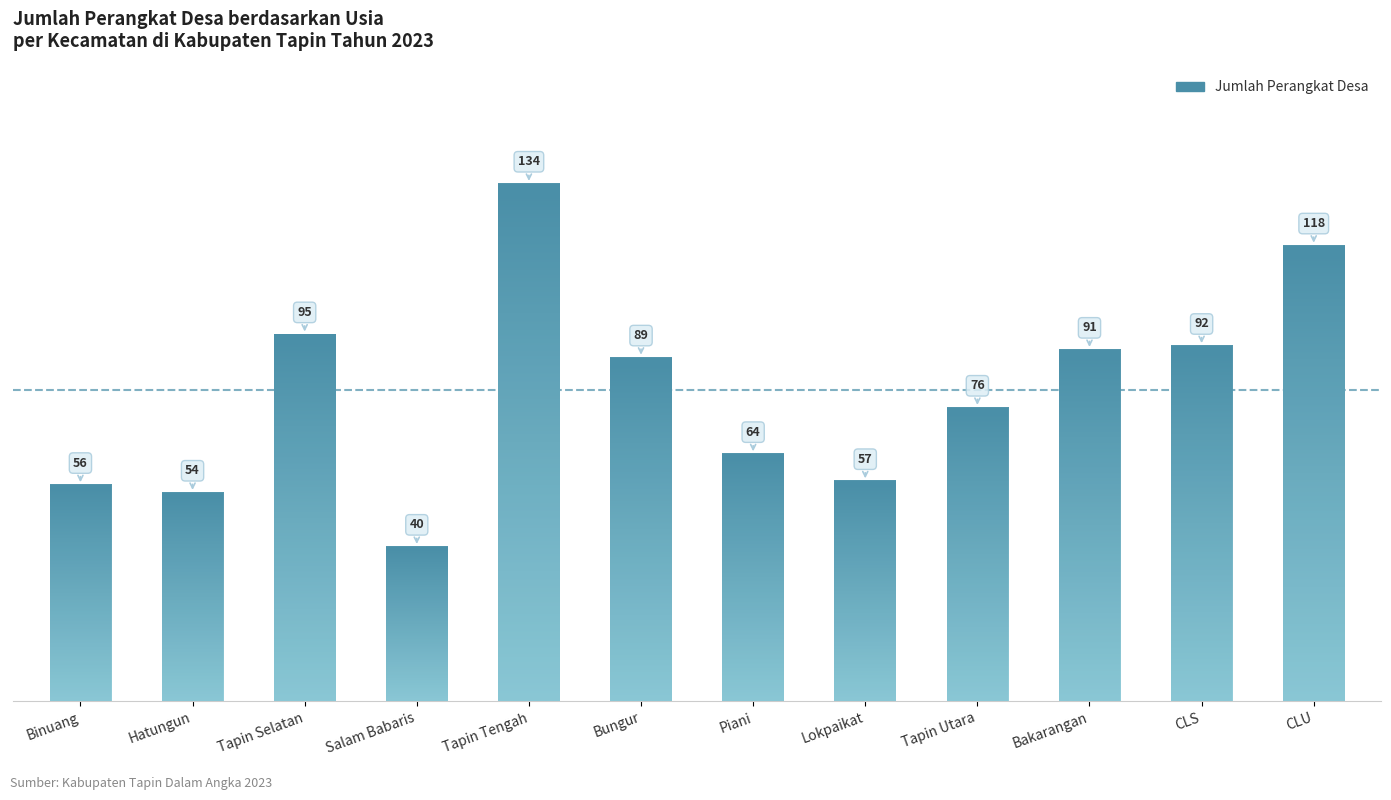

What is the smallest value displayed?

40